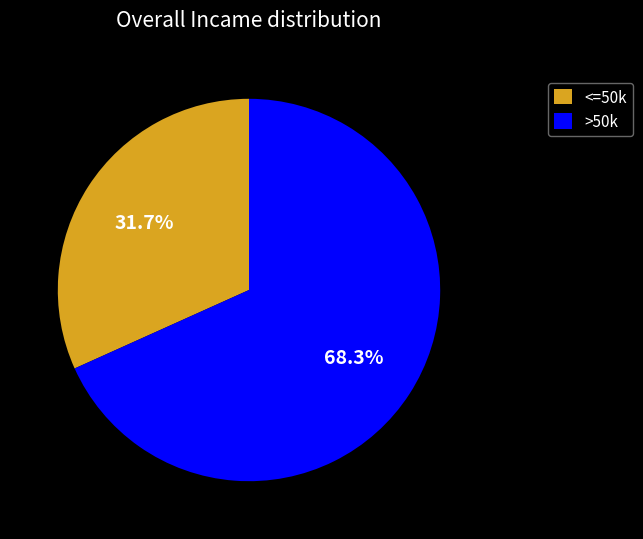

What is the largest slice in the pie chart?

>50k